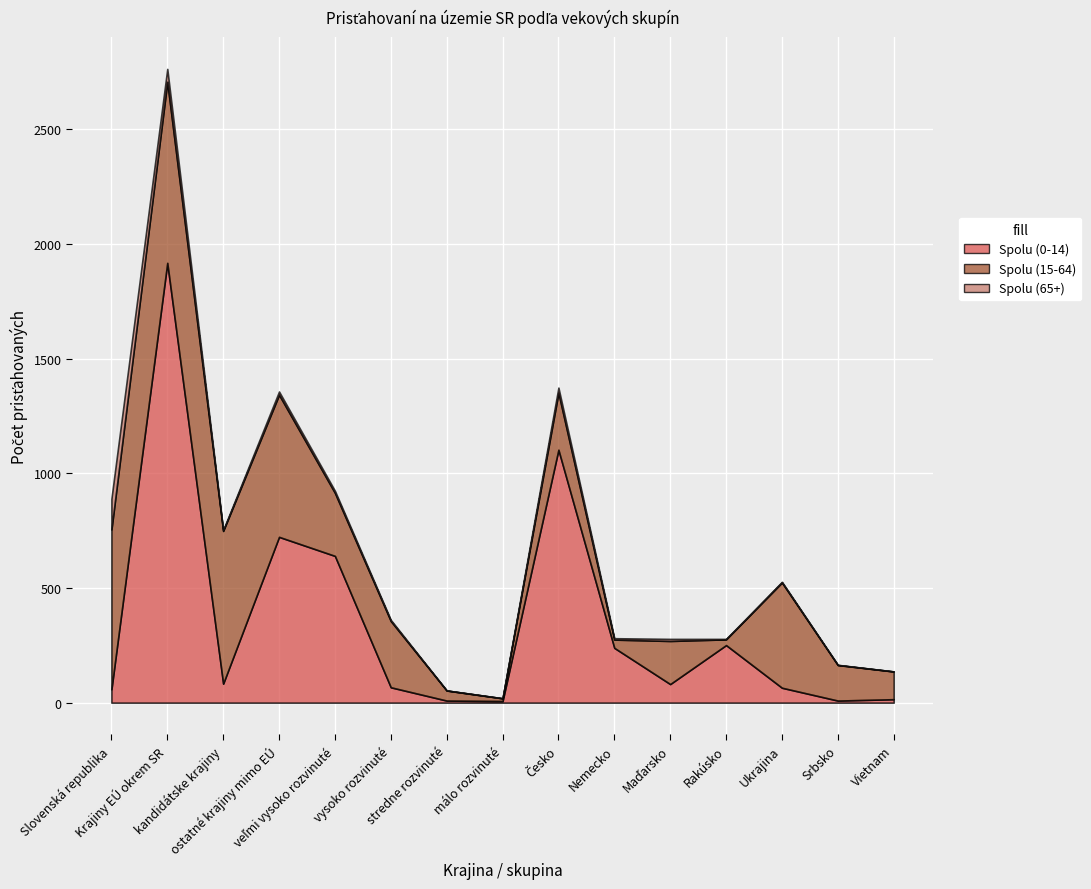

At how many categories does at least one series exceed 1453?

1